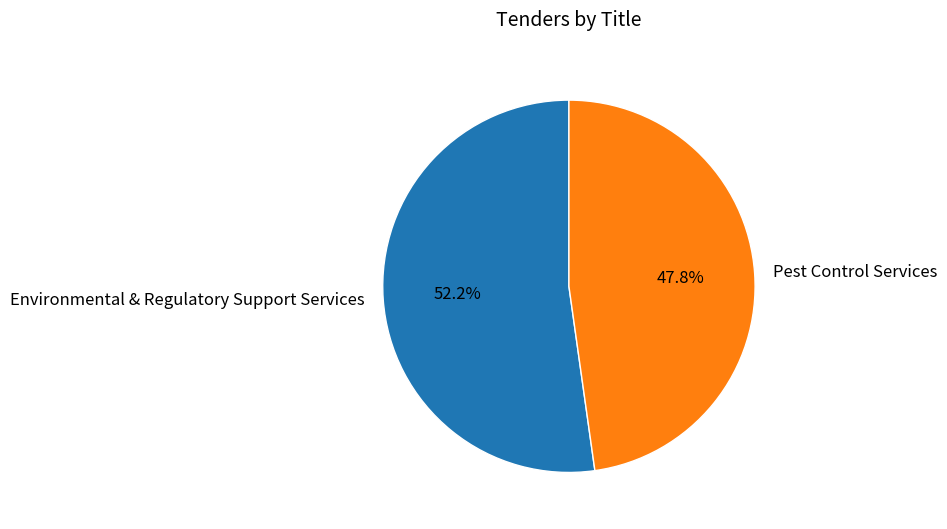

The Pest Control Services slice represents 48% of the pie. True or false?

True